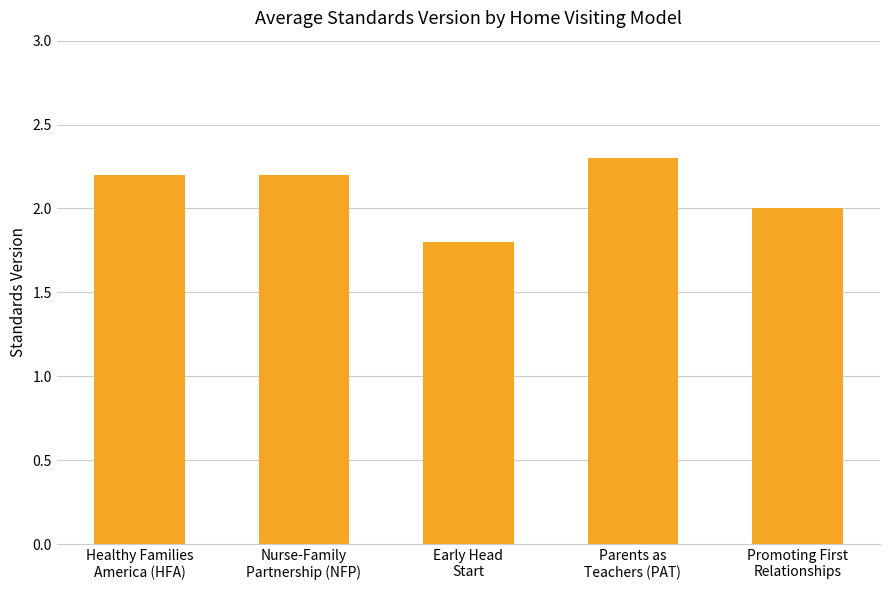

What is the sum of the values at Early Head
Start and Parents as
Teachers (PAT)?

4.1